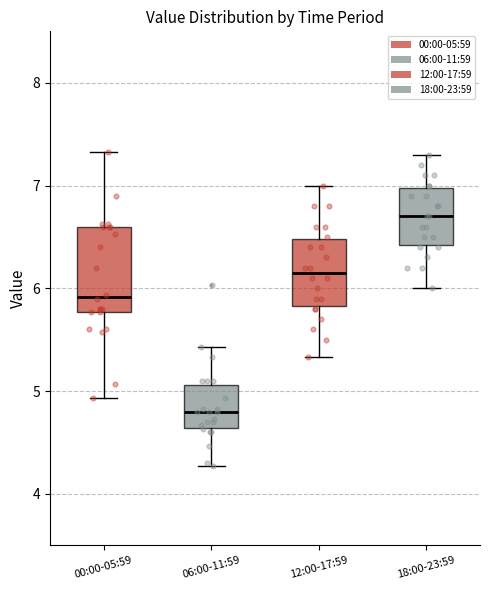

Comparing the boxes themselves (not the whiskers), which one is the tallest?

00:00-05:59